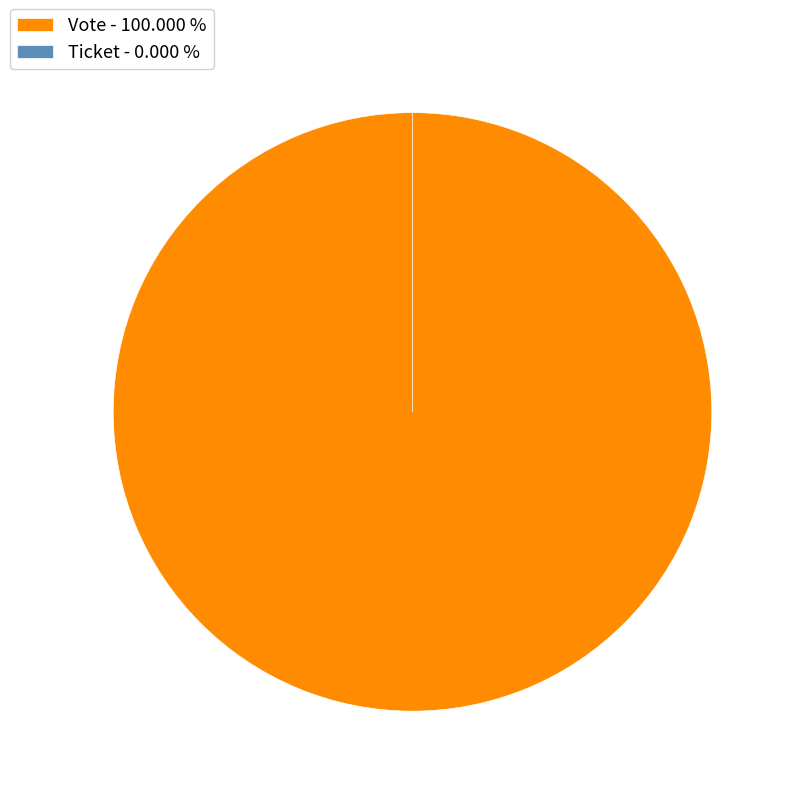

Which slice is the largest?

Vote